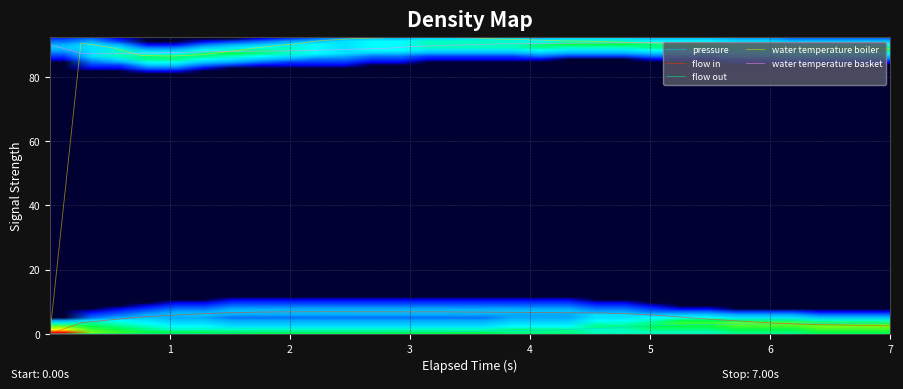

True or false: water temperature basket and pressure intersect in this chart.

False